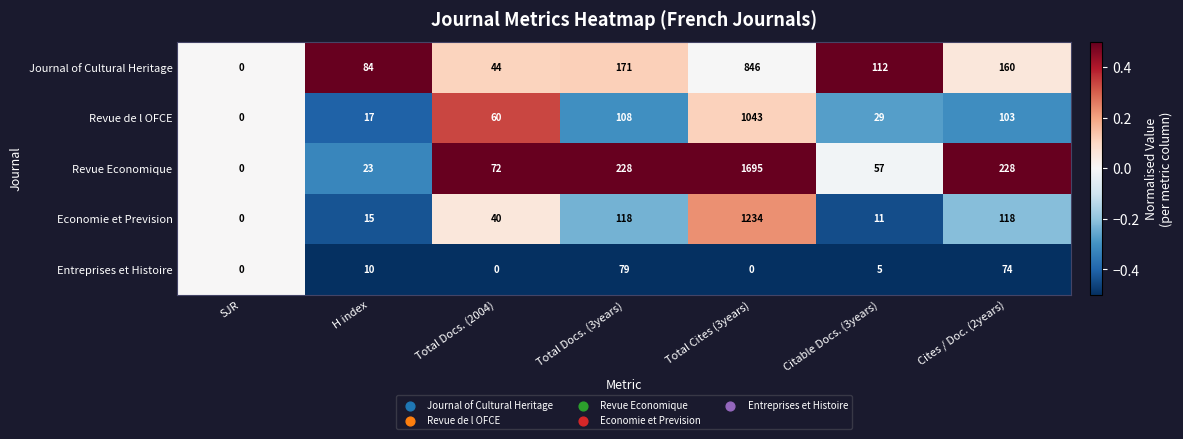

Between H index and Citable Docs. (3years), which series saw the biggest shift?

Revue Economique